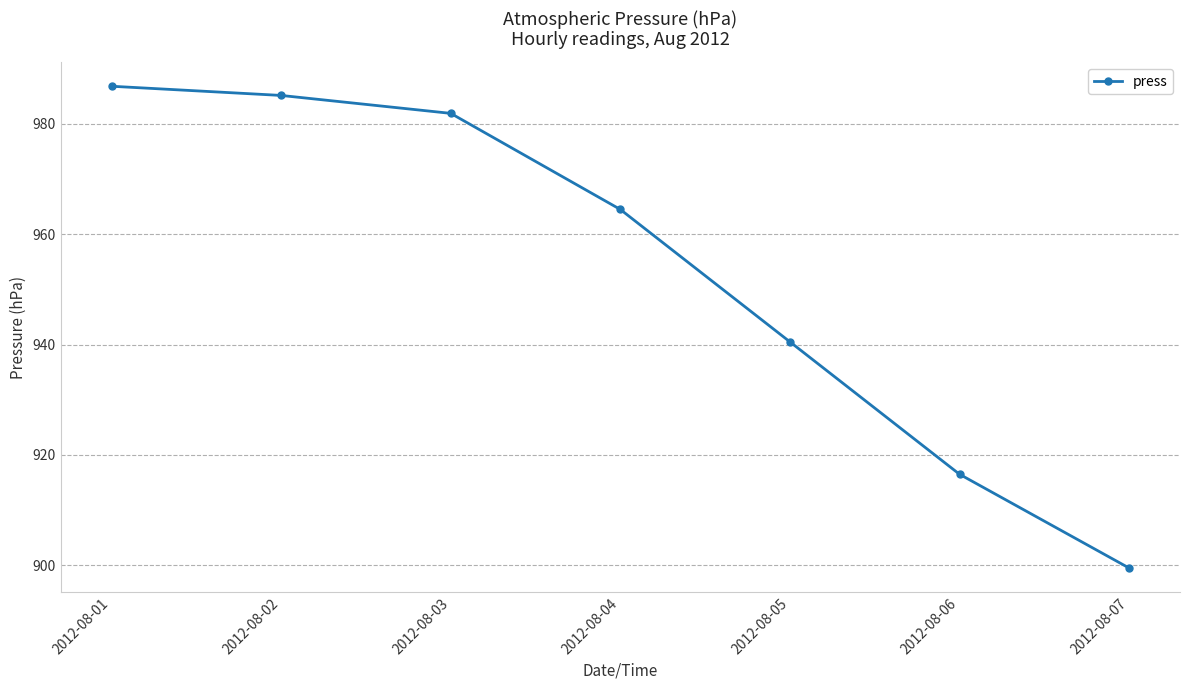

What is the ratio of the value at 2012-08-04 to the value at 2012-08-06?

1.1